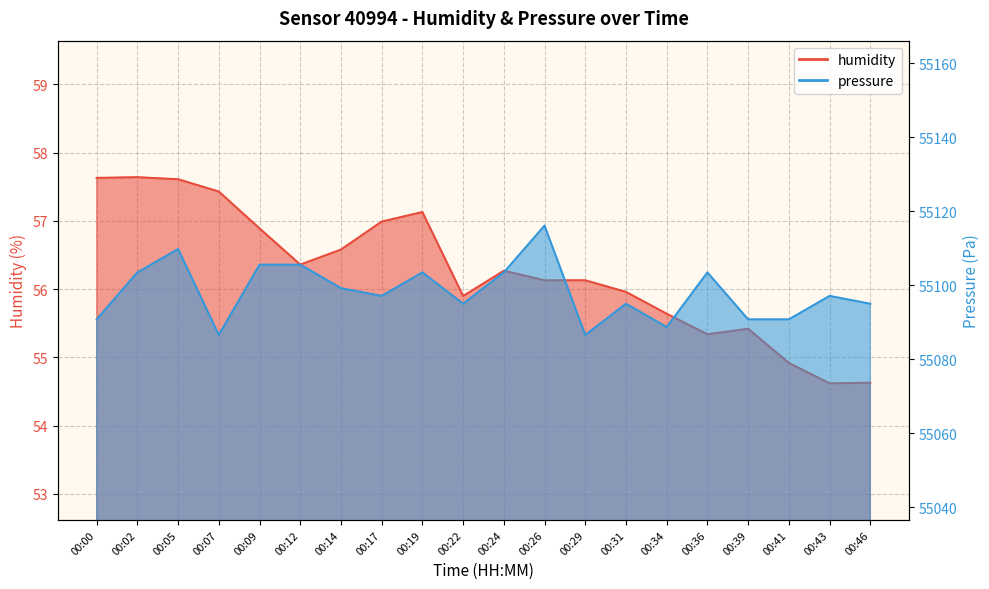

Reading right to left, extract all data points from this chart.

humidity: 00:46=54.6	00:43=54.6	00:41=54.9	00:39=55.4	00:36=55.3	00:34=55.6	00:31=56.0	00:29=56.1	00:26=56.1	00:24=56.3	00:22=55.9	00:19=57.1	00:17=57.0	00:14=56.6	00:12=56.4	00:09=56.9	00:07=57.4	00:05=57.6	00:02=57.6	00:00=57.6
pressure: 00:46=55095.0	00:43=55097.1	00:41=55090.8	00:39=55090.8	00:36=55103.4	00:34=55088.7	00:31=55095.0	00:29=55086.5	00:26=55116.1	00:24=55103.4	00:22=55095.0	00:19=55103.4	00:17=55097.1	00:14=55099.2	00:12=55105.5	00:09=55105.5	00:07=55086.5	00:05=55109.8	00:02=55103.4	00:00=55090.8